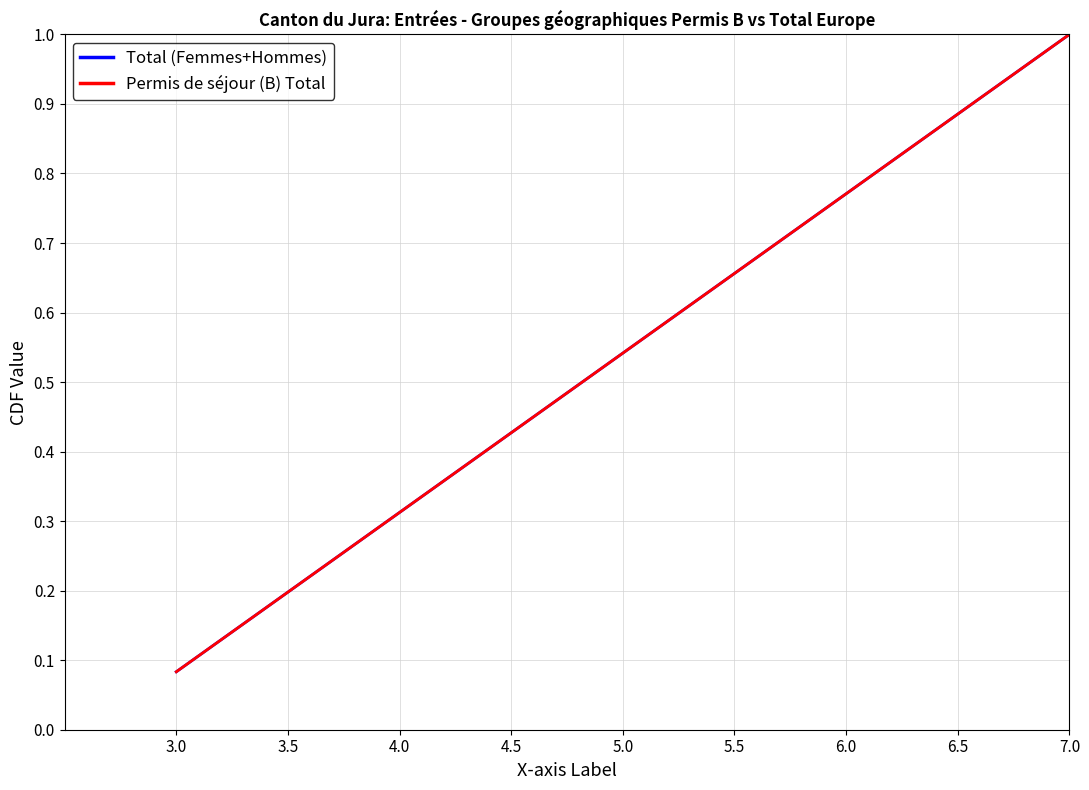

Does the chart have visible grid lines?

Yes